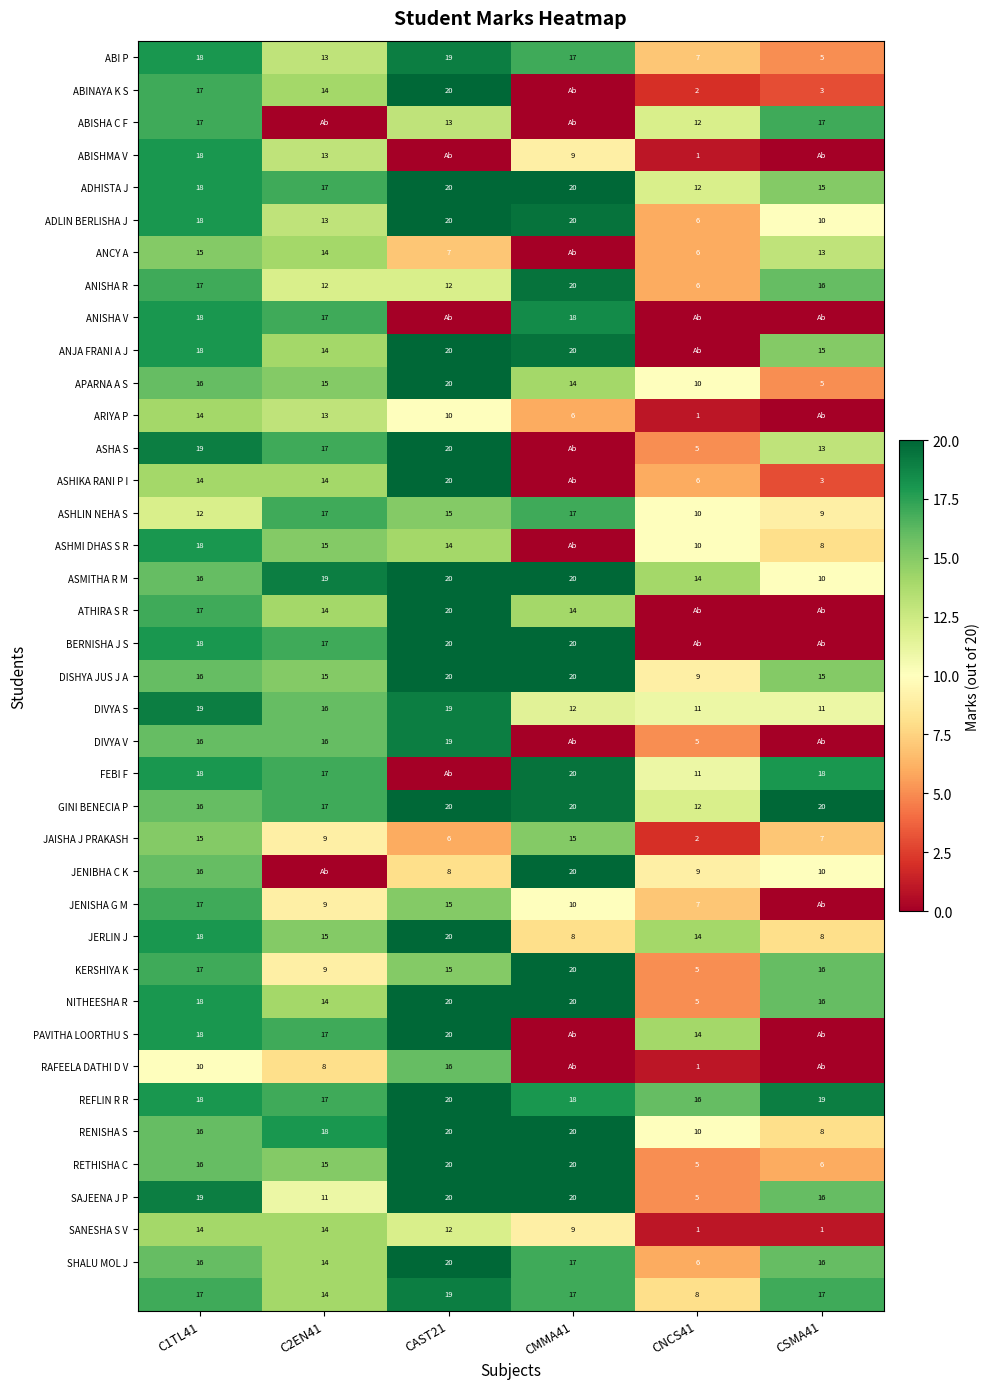

What is the approximate value of ASHLIN NEHA S at CSMA41?

9